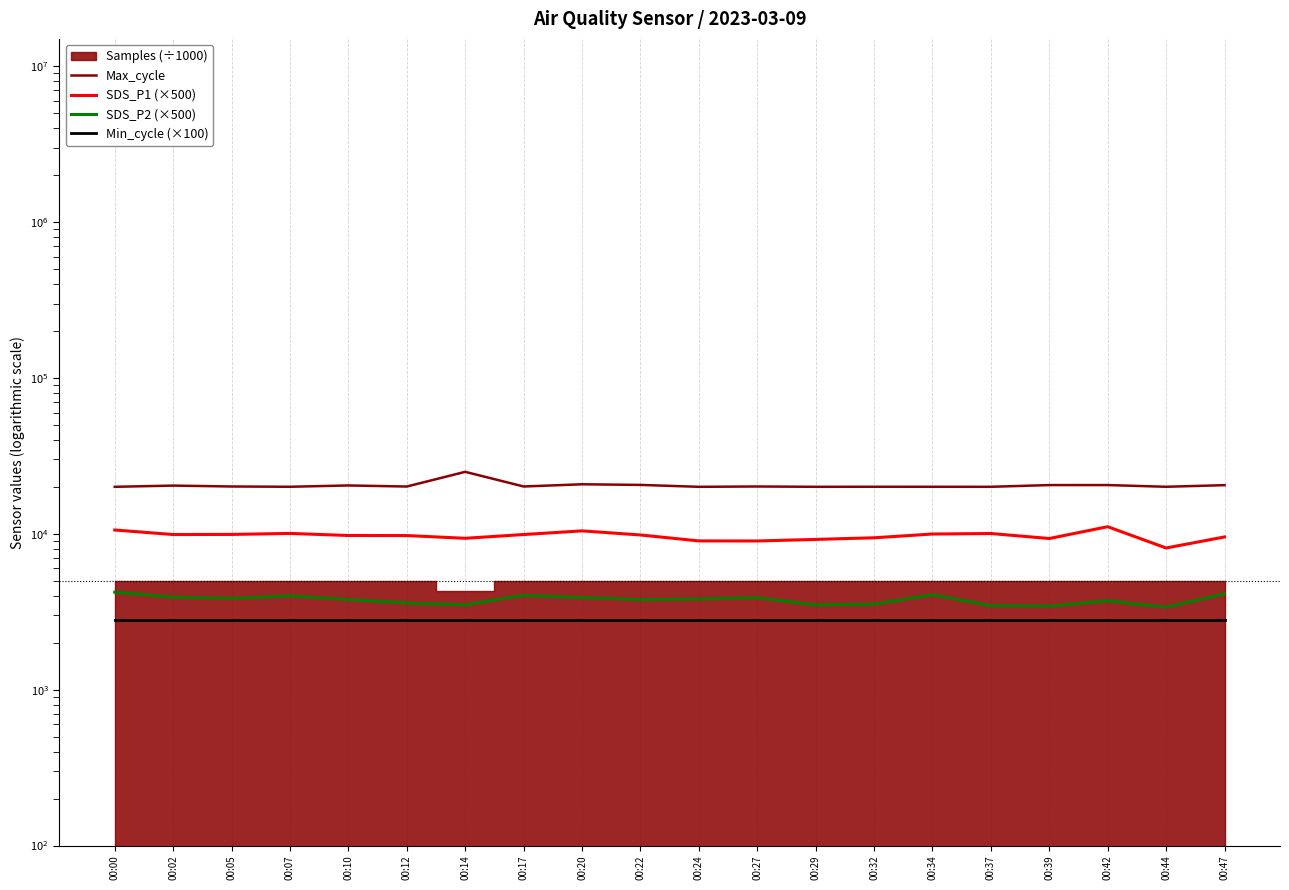

True or false: SDS_P1 (×500) and SDS_P2 (×500) cross at least once.

False